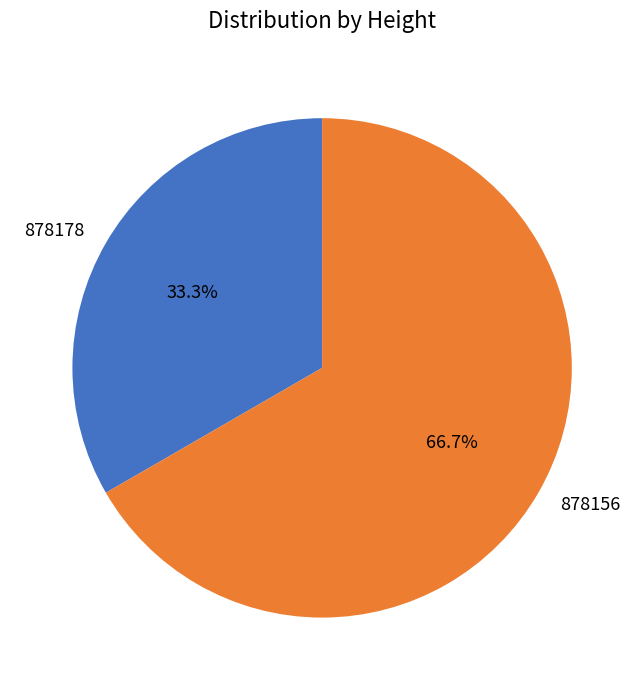

True or false: 878156 accounts for 67% of the total.

True